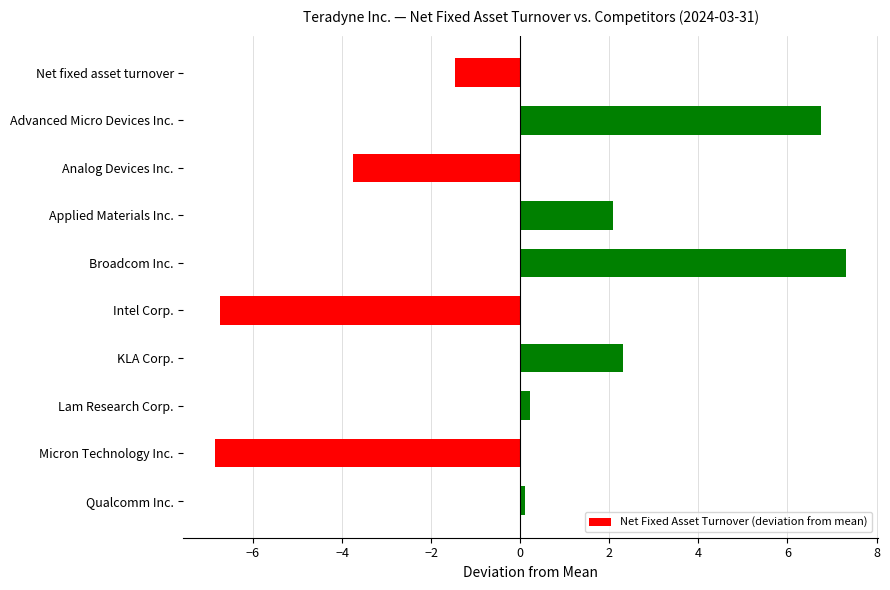

What is the difference between the second highest and second lowest values?

13.5